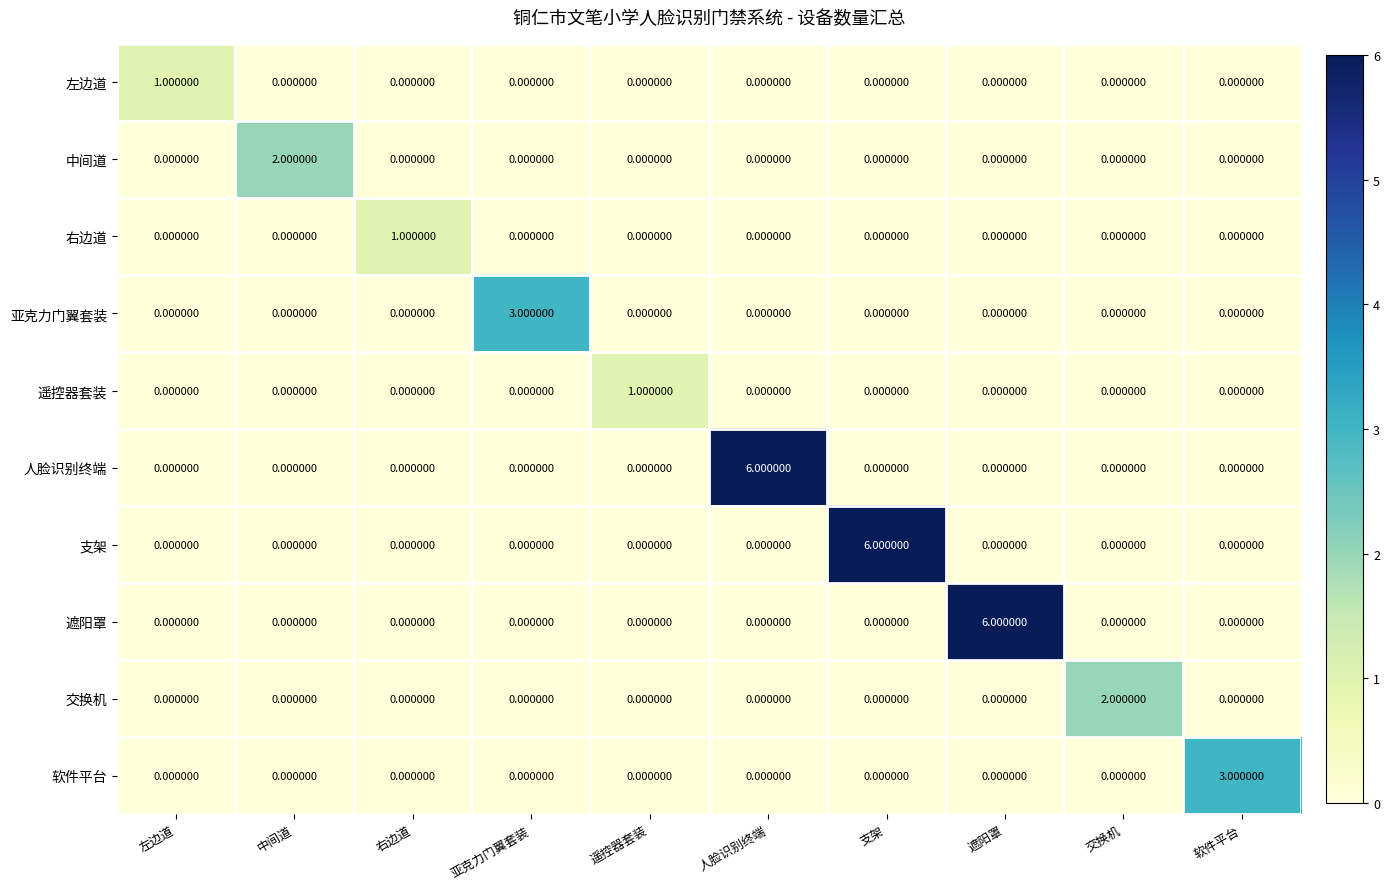

At which label does 交换机 reach its peak?

交换机